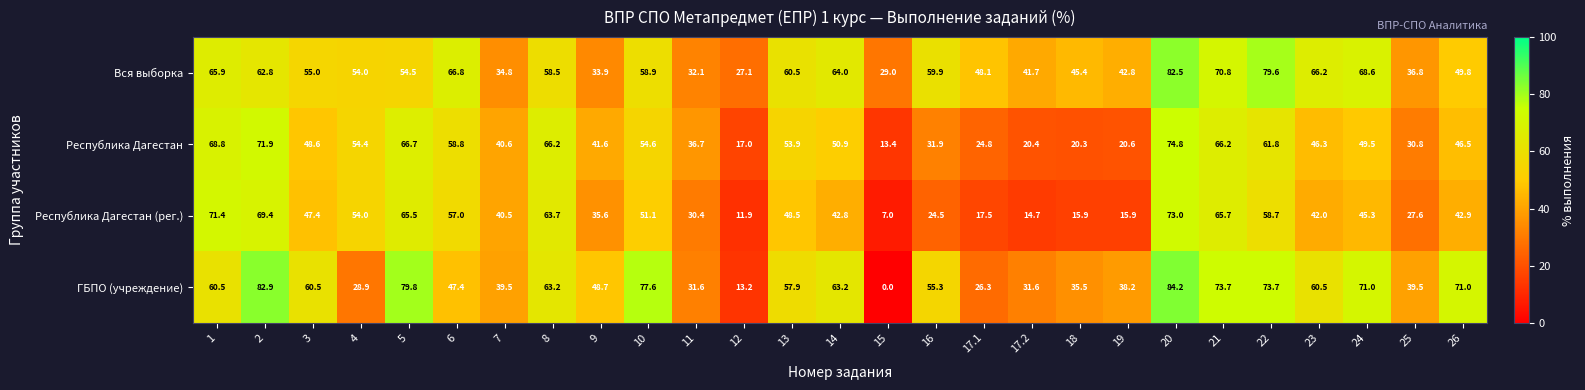

List the series in order of their peak value, highest first.

ГБПО (учреждение), Вся выборка, Республика Дагестан, Республика Дагестан (рег.)